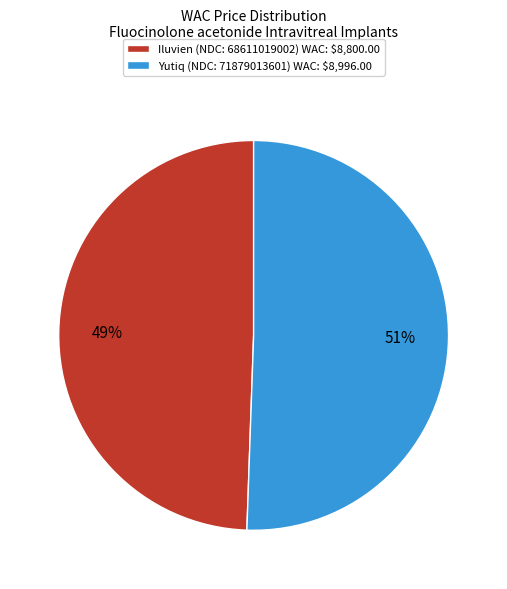

To the nearest percent, what is the average slice percentage?

50%